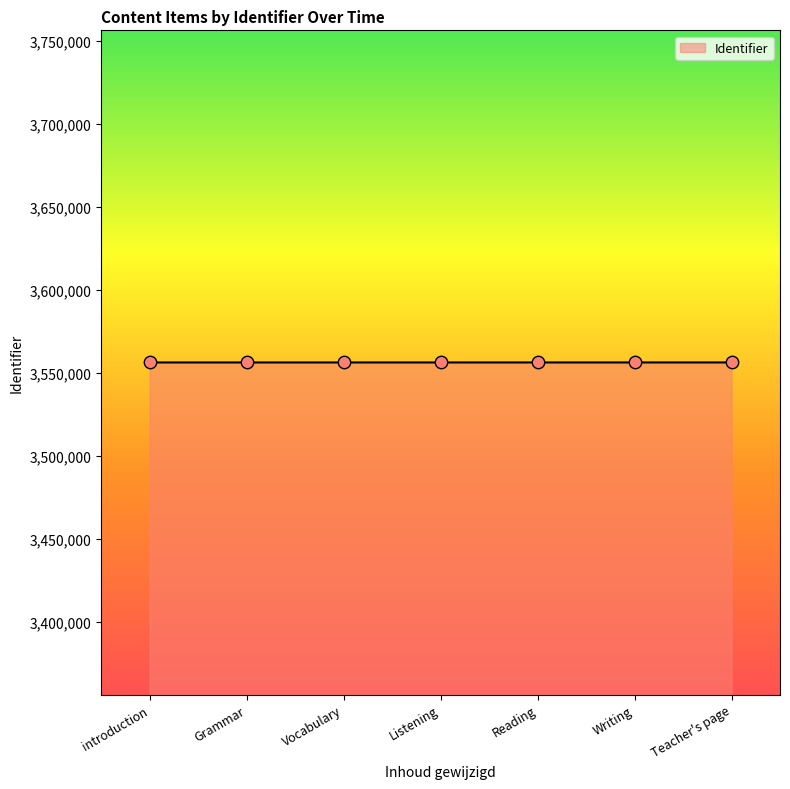

What is the change in value from Grammar to Teacher's page?

+10